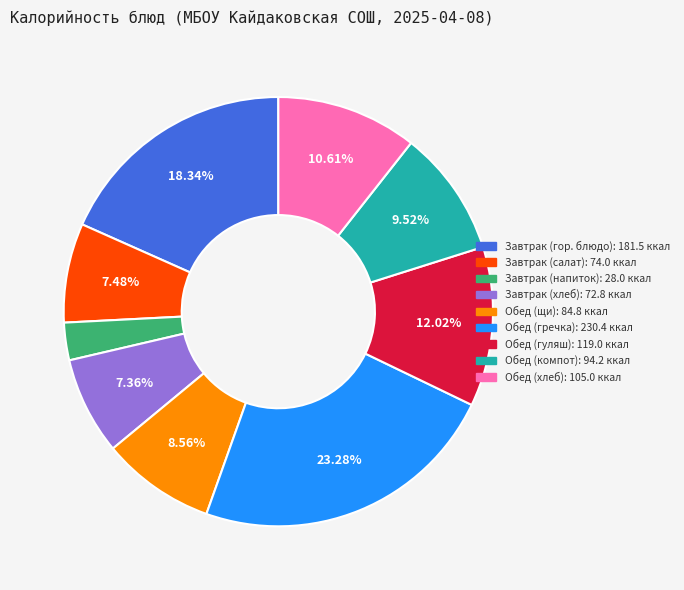

True or false: Обед (гуляш) accounts for 2% of the total.

False